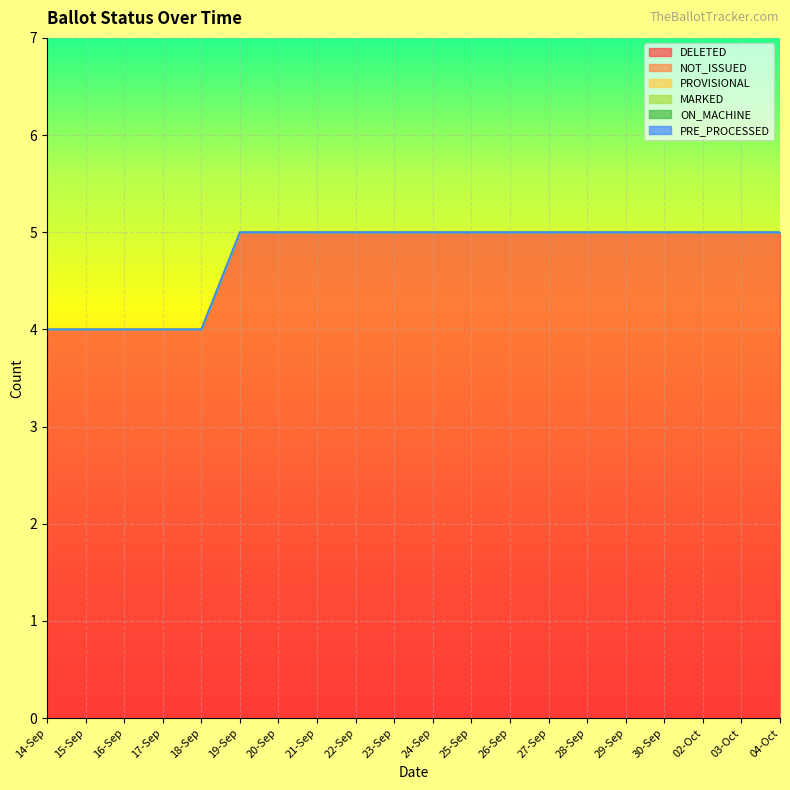

At which label is NOT_ISSUED closest to 0?

14-Sep